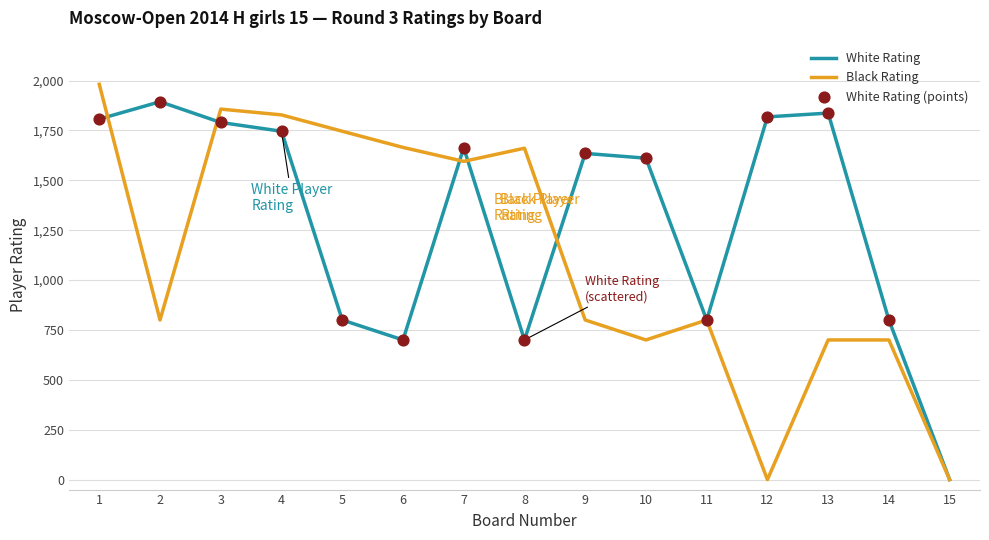

Which series has the largest total across all categories?

White Rating